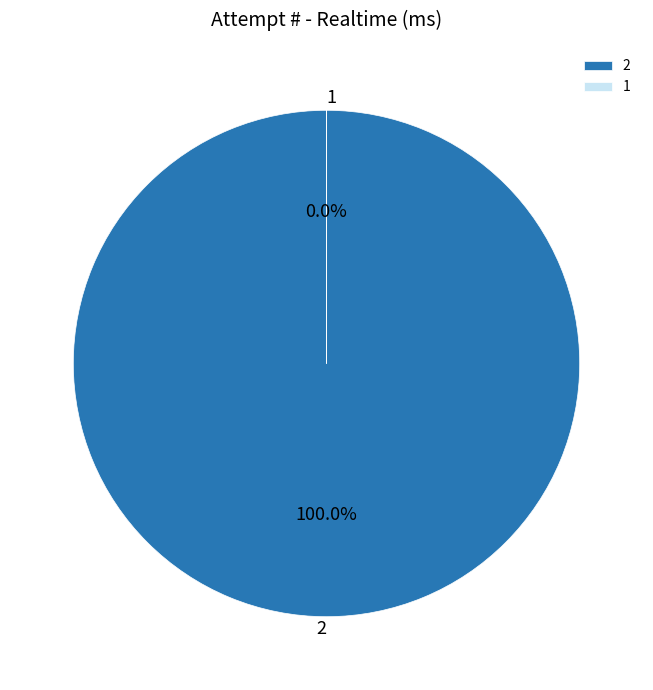

To the nearest percent, what is the difference between the 2 and 1 slice percentages?

100%